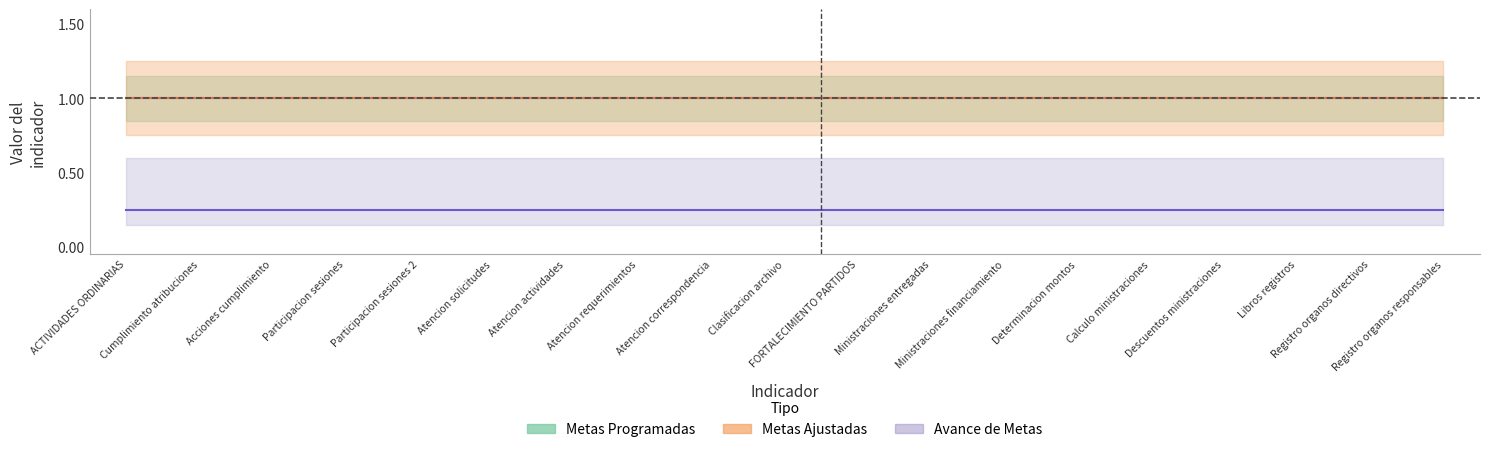

Which has a higher value, 5 or 14?

5